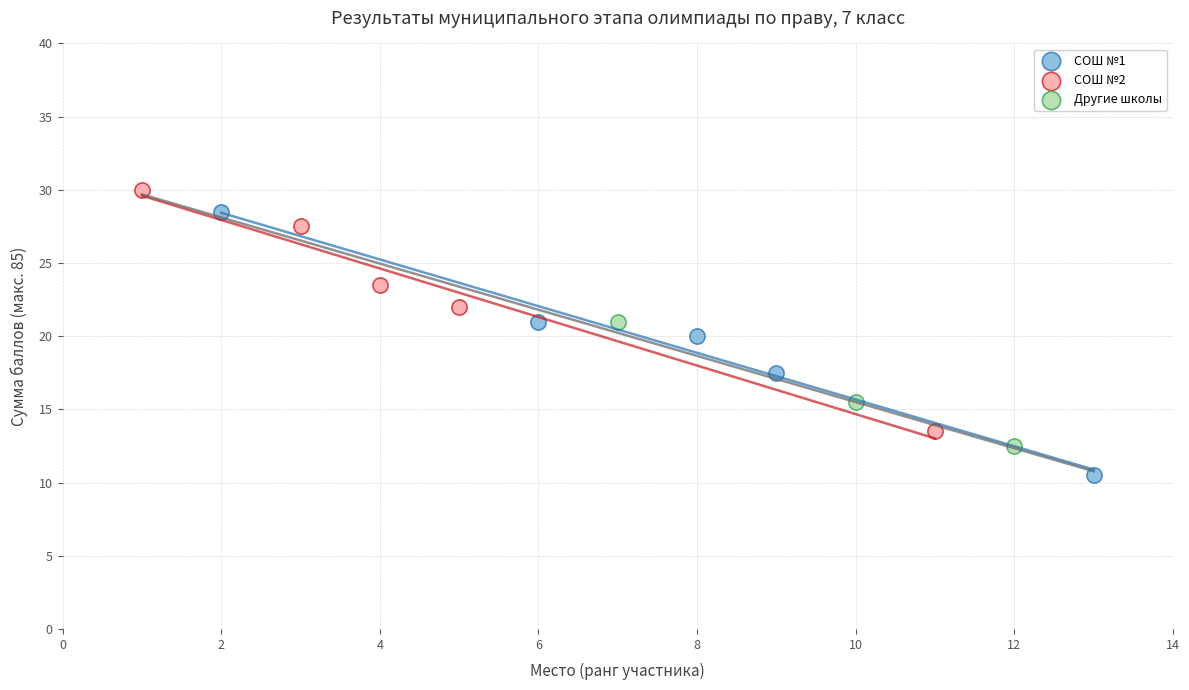

Which series contains the lowest Y value?

СОШ №1